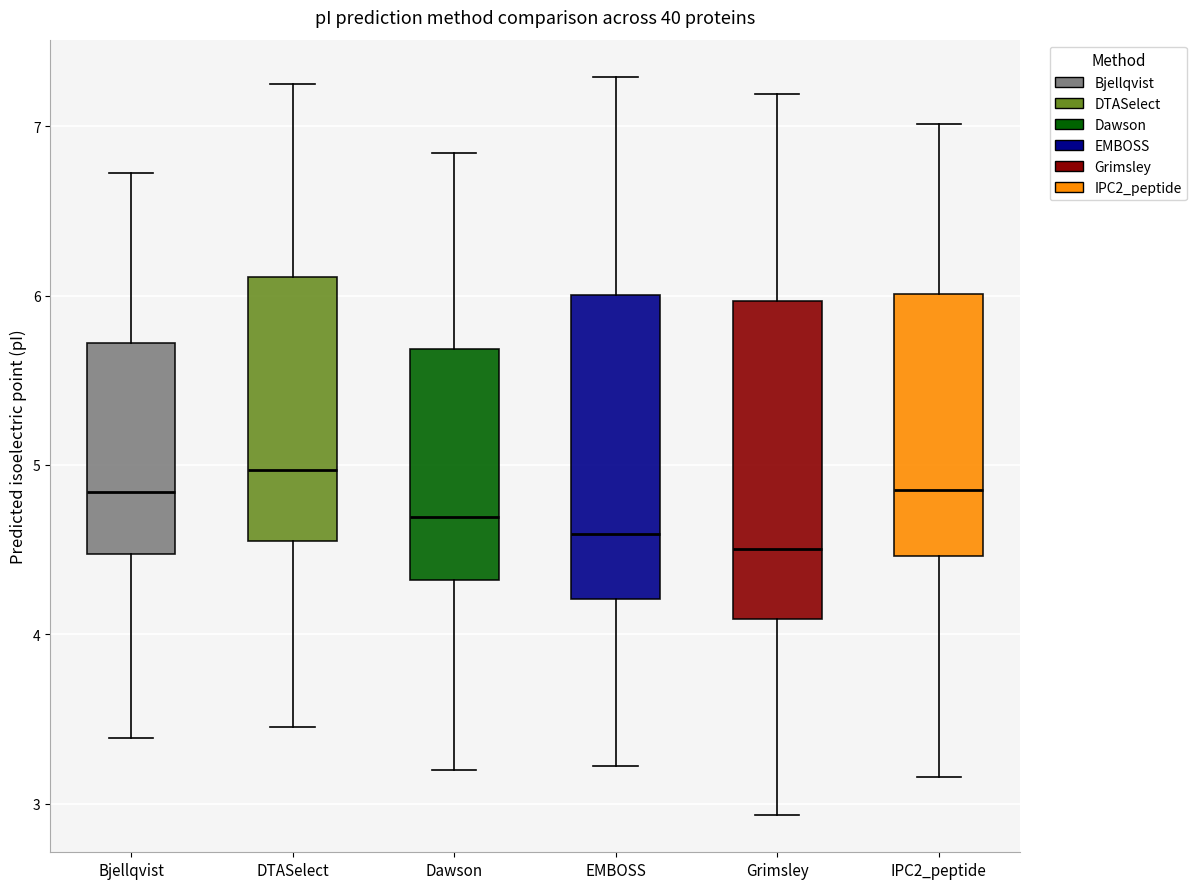

Where does the median line of the box for EMBOSS sit on the y-axis? The values are not printed on the chart, so give them approximately, as read against the axis.

4.6